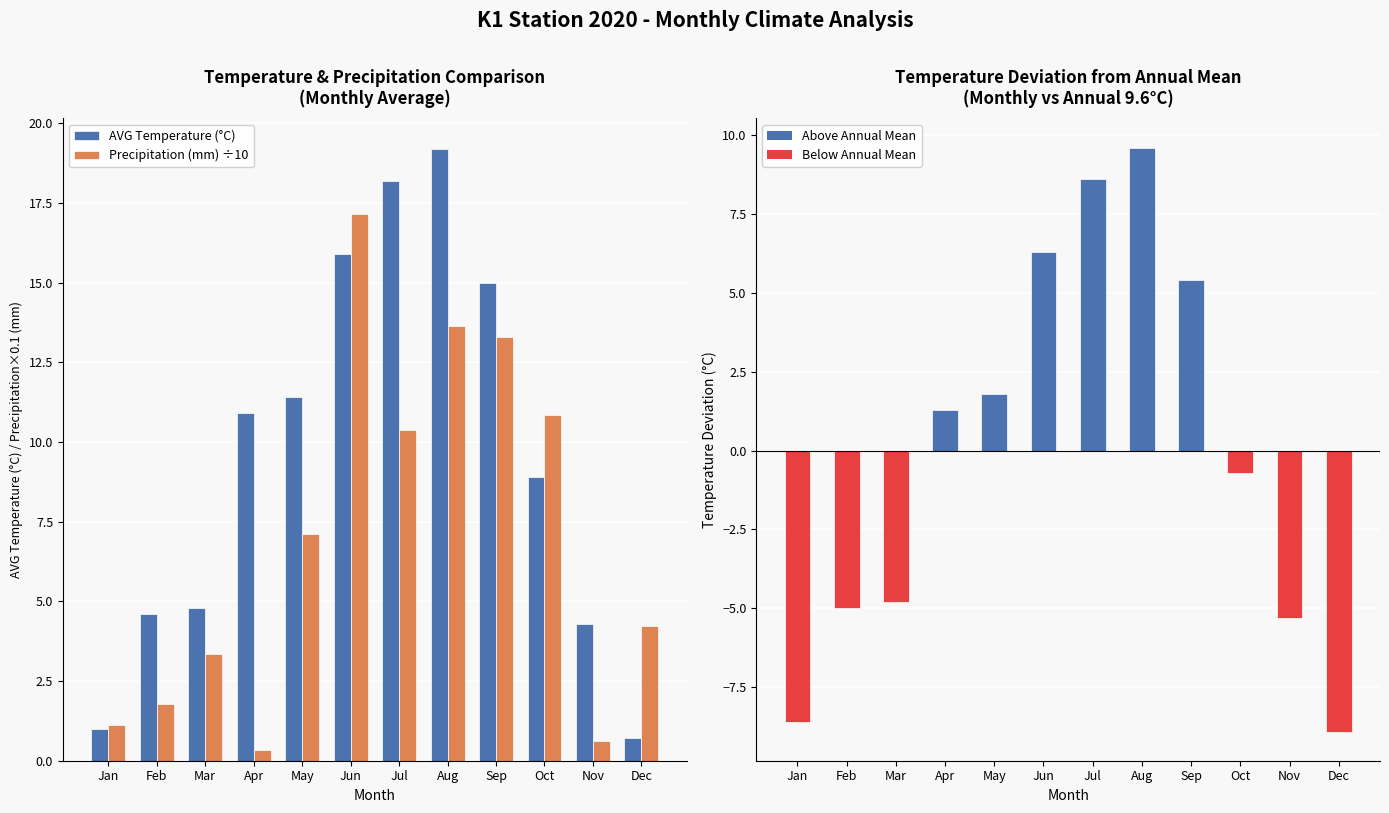

Rank the series by their maximum value, from lowest to highest.

Temp Deviation from Annual Mean (°C), Precipitation (mm) ÷10, AVG Temperature (°C)